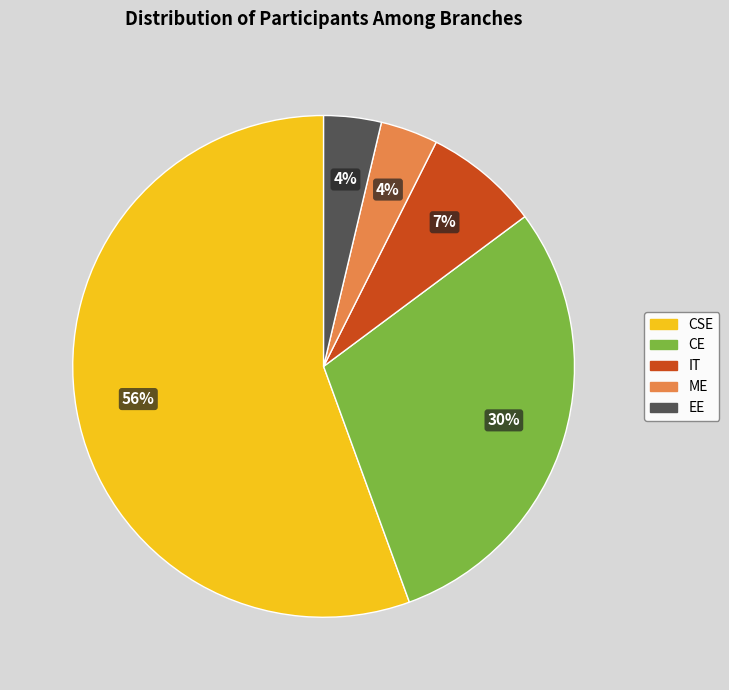

To the nearest percent, what is the average slice percentage?

20%